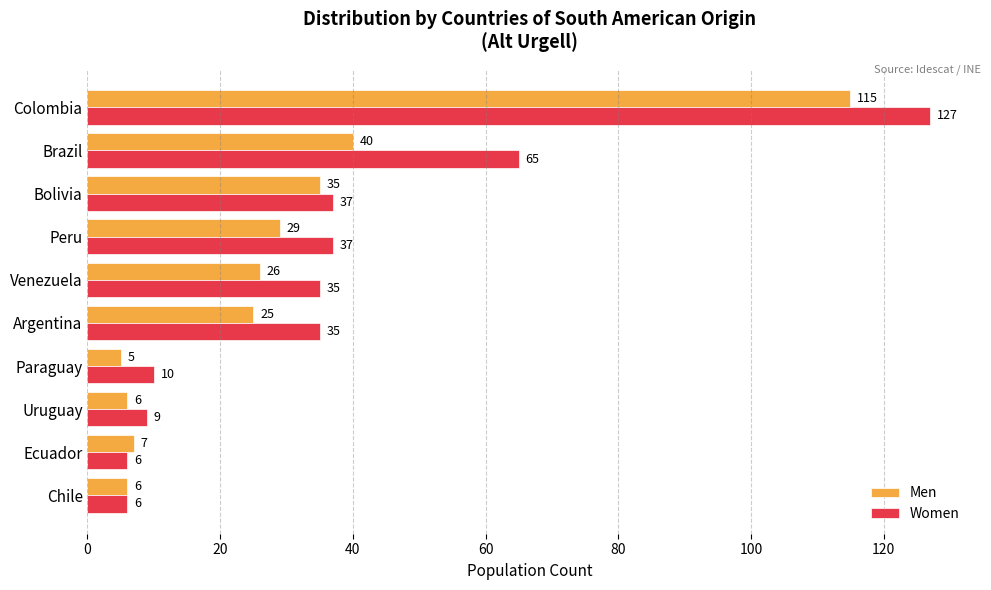

Between Brazil and Bolivia, which series saw the biggest shift?

Women